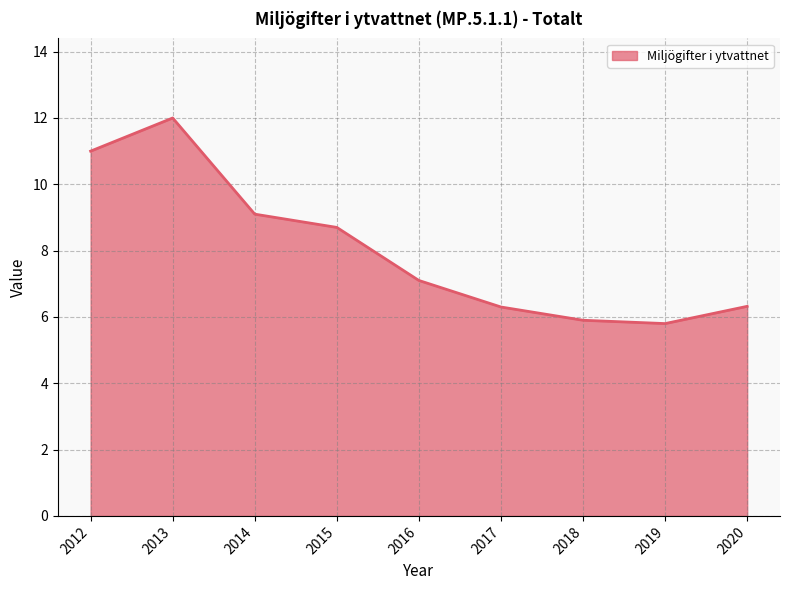

What is the difference between the second highest and second lowest values?

5.1